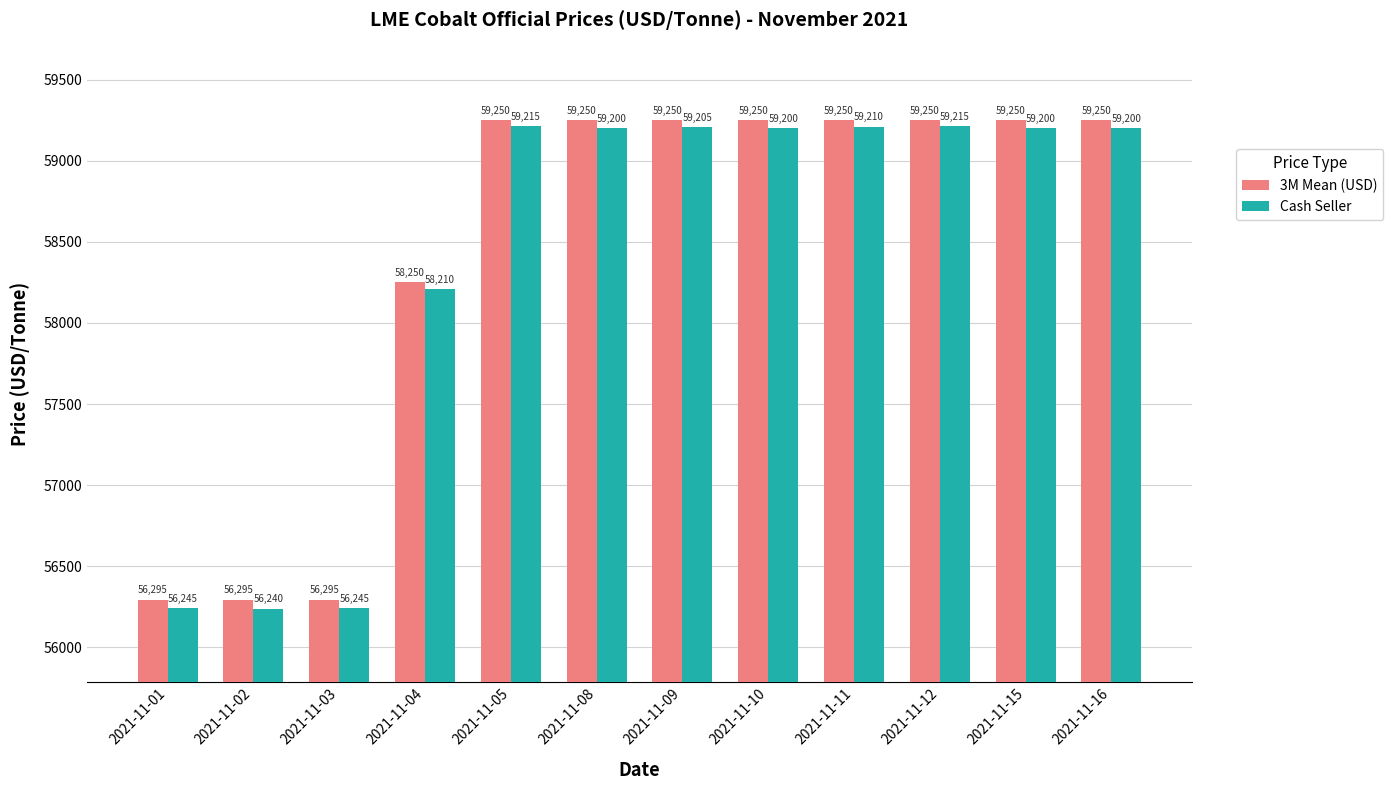

At which label does Cash Seller reach its minimum?

2021-11-02